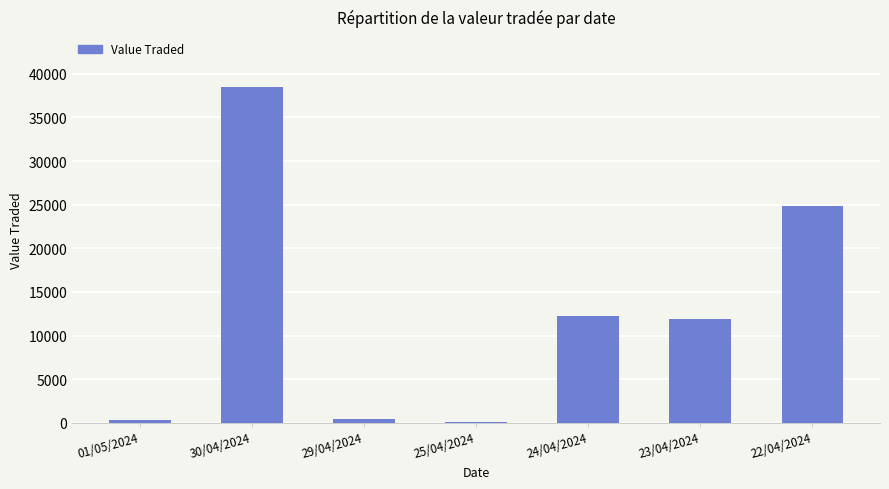

The value at 23/04/2024 is 15540. True or false?

False